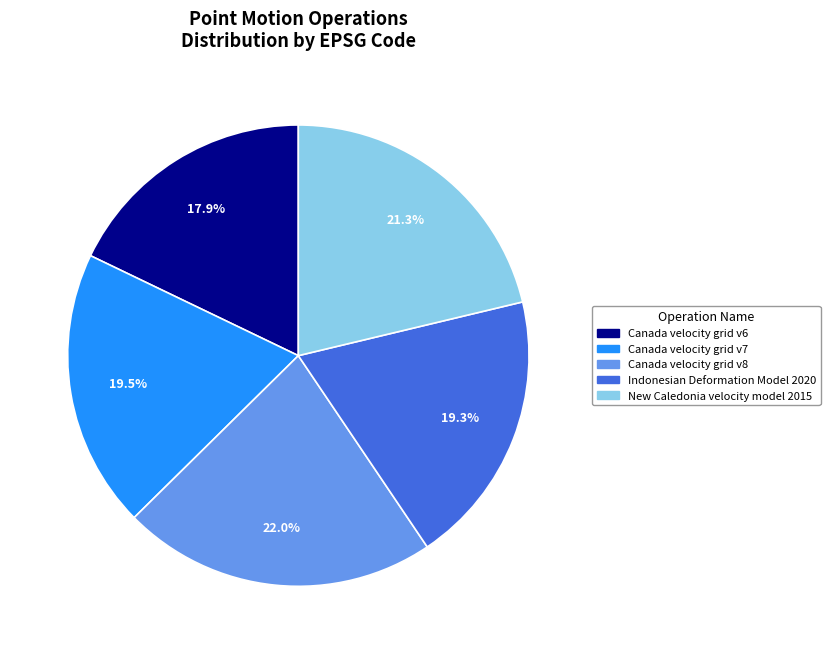

How many segments does this pie chart have?

5